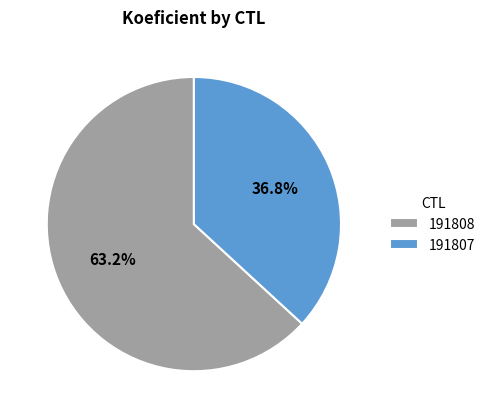

To the nearest percent, what is the combined percentage of 191808 and 191807?

100%